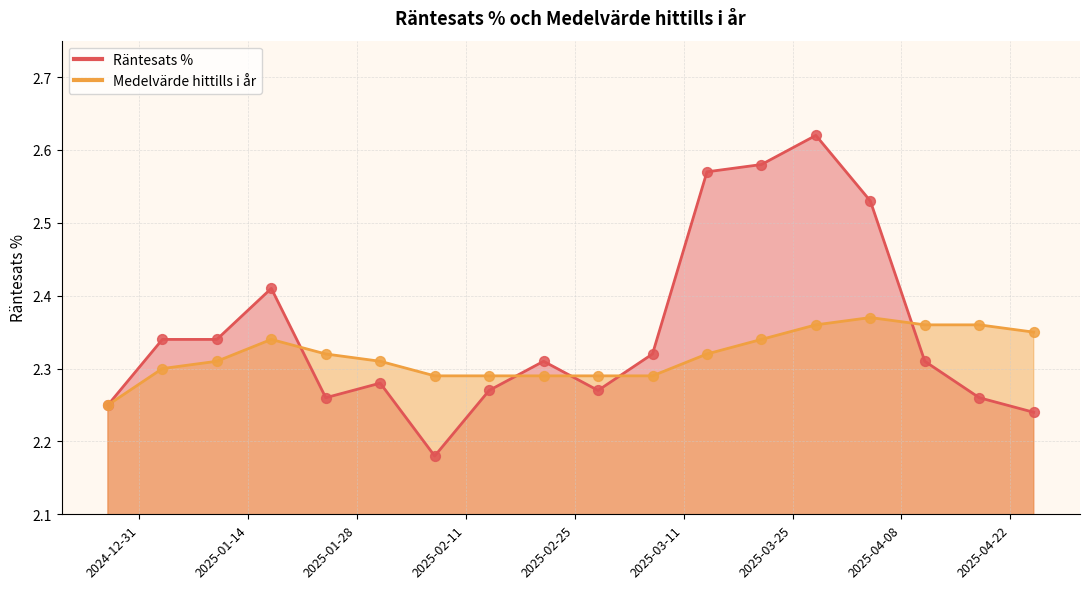

Is the value of Räntesats % at 2025-04-04 greater than the value of Medelvärde hittills i år at 2025-01-24?

Yes